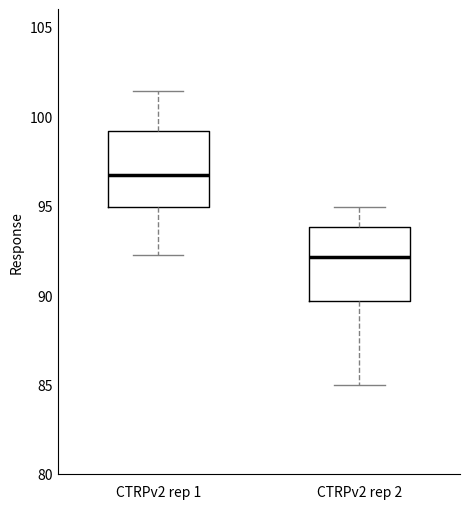

Reading left to right, transcribe this box plot: for each box, give where its median line is, the range the box spans, and where its two whiskers end, as read against the y-axis. The values are not printed on the chart, so give them approximately, as read against the axis.

CTRPv2 rep 1: median 96.5, box 95.0 to 99.0, whiskers 92.0 to 101.5
CTRPv2 rep 2: median 92.0, box 89.5 to 94.0, whiskers 85.0 to 95.0